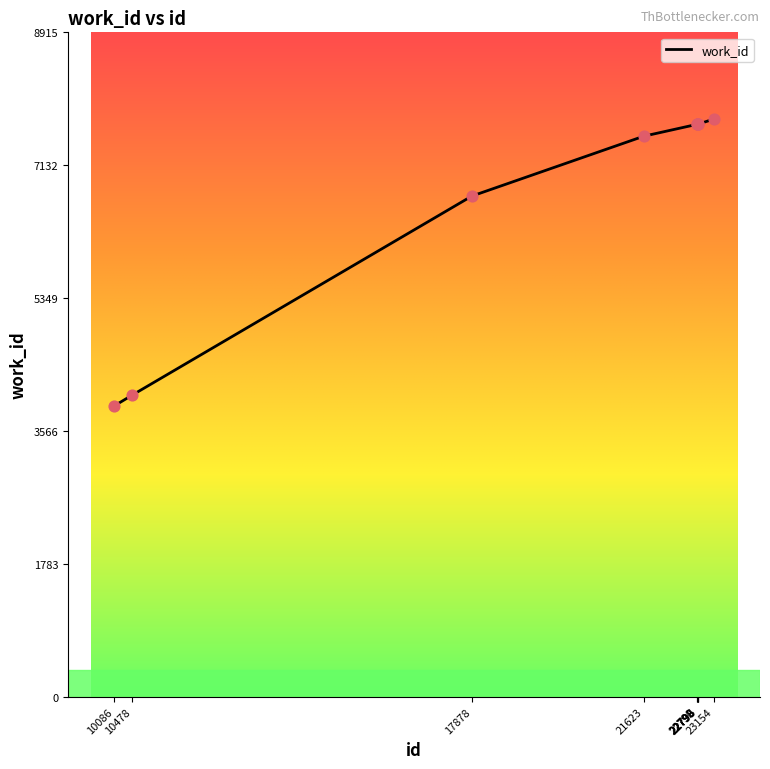

What is the change in value from 10478 to 22792?

+3637